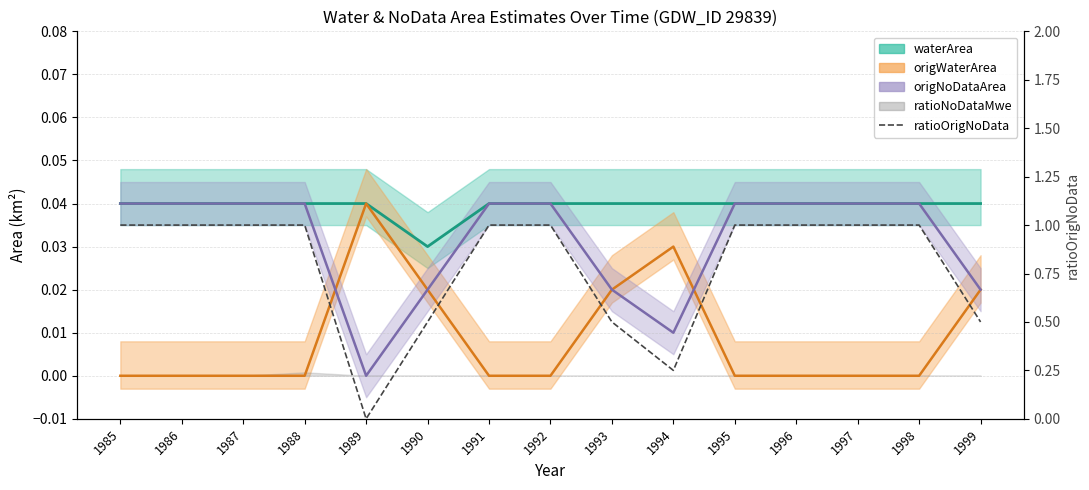

List the labels in order of value, smallest first.

1989, 1994, 1990, 1993, 1999, 1985, 1986, 1987, 1988, 1991, 1992, 1995, 1996, 1997, 1998